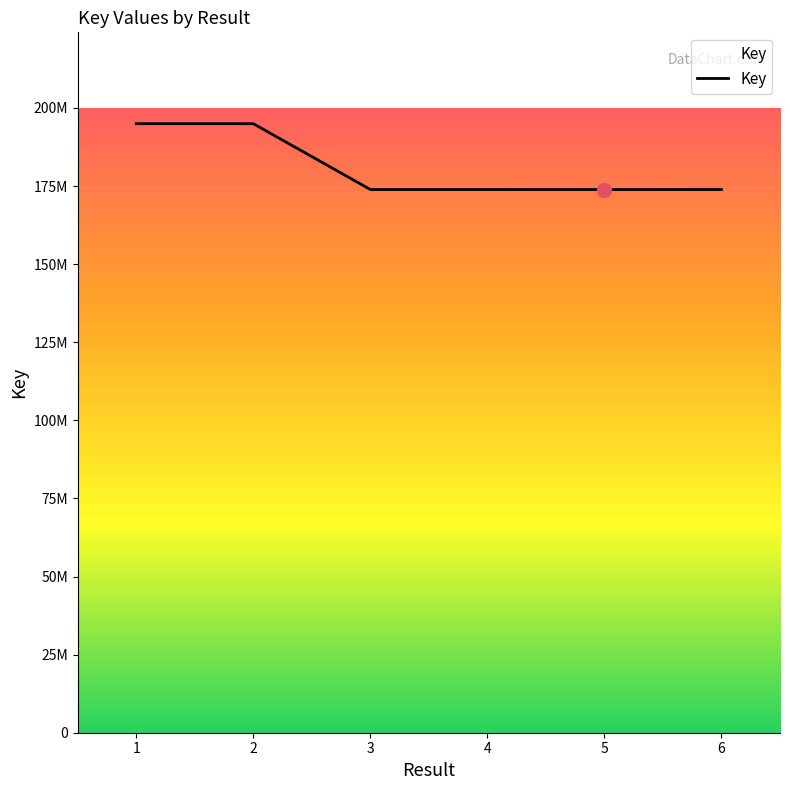

True or false: the data shows 281041482 at 4.

False